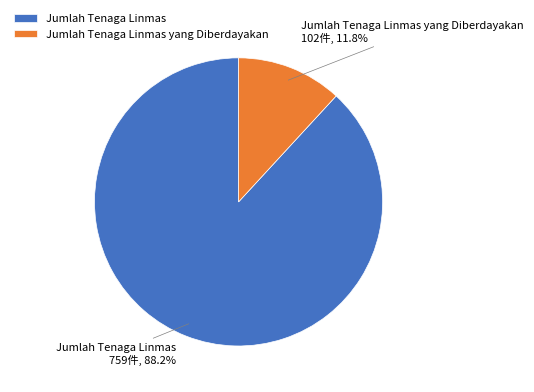

Count the number of slices in the pie.

2